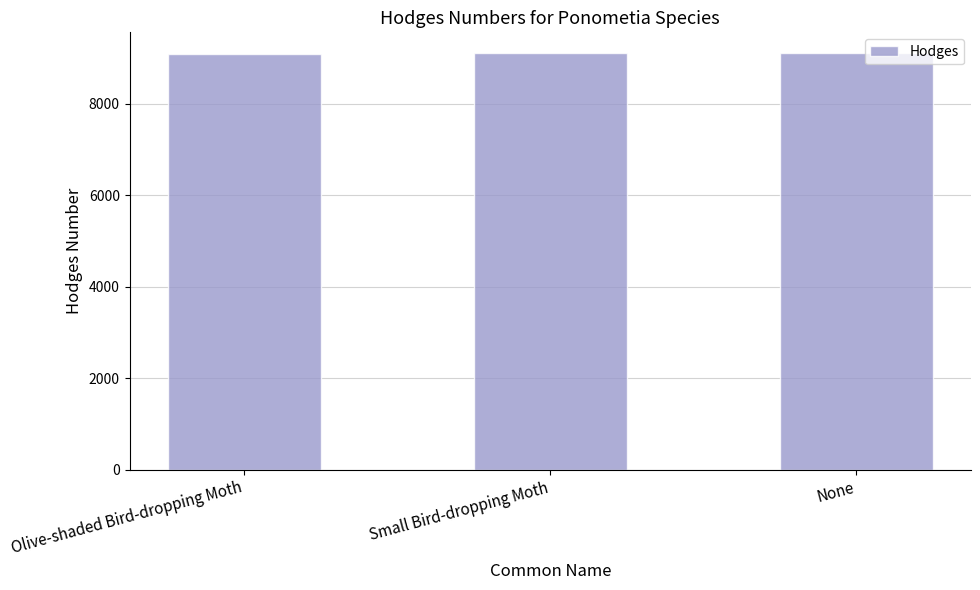

What position from the right is None?

1